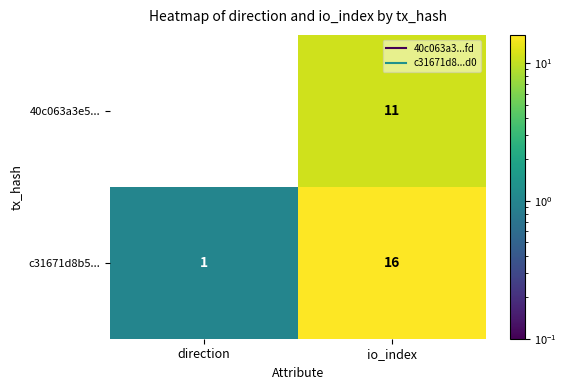

How many distinct data groups are displayed?

2